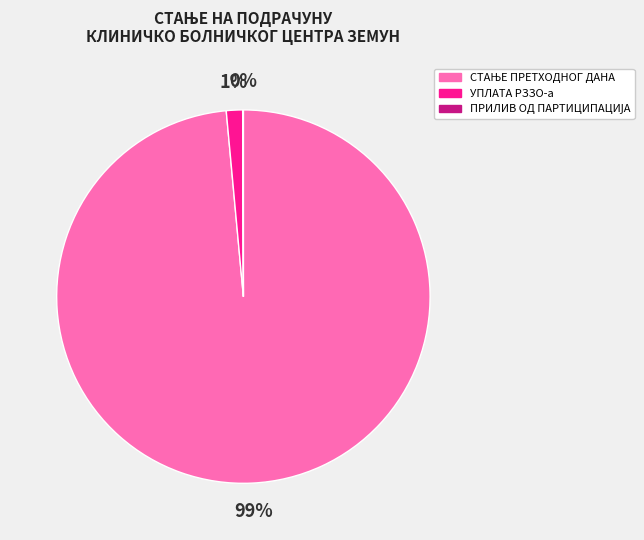

Is it true that УПЛАТА РЗЗО-а is 11% of the pie?

False